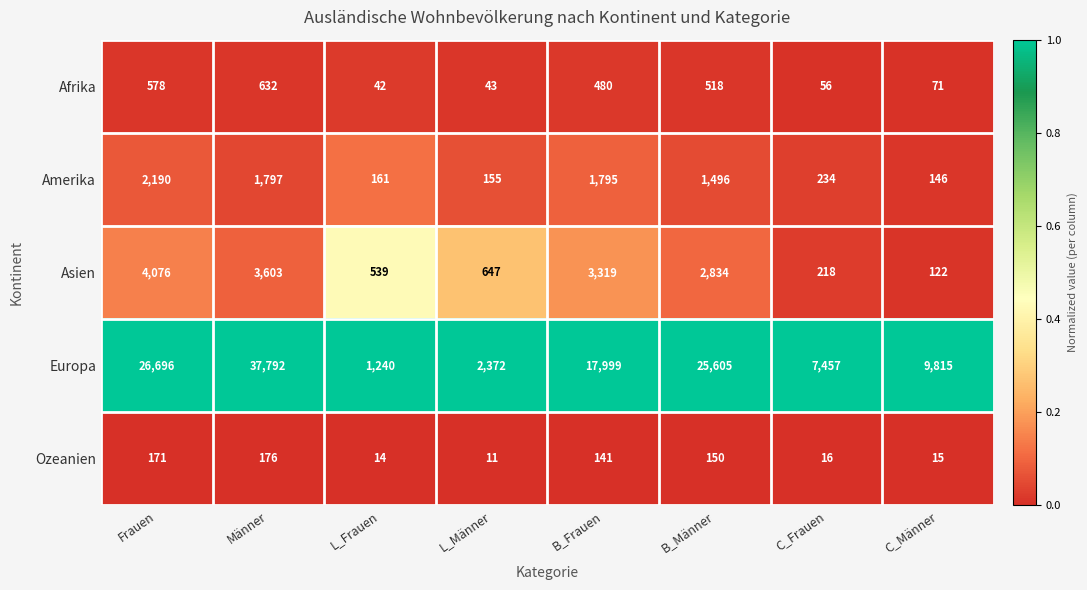

Which series has the widest spread of values?

Europa